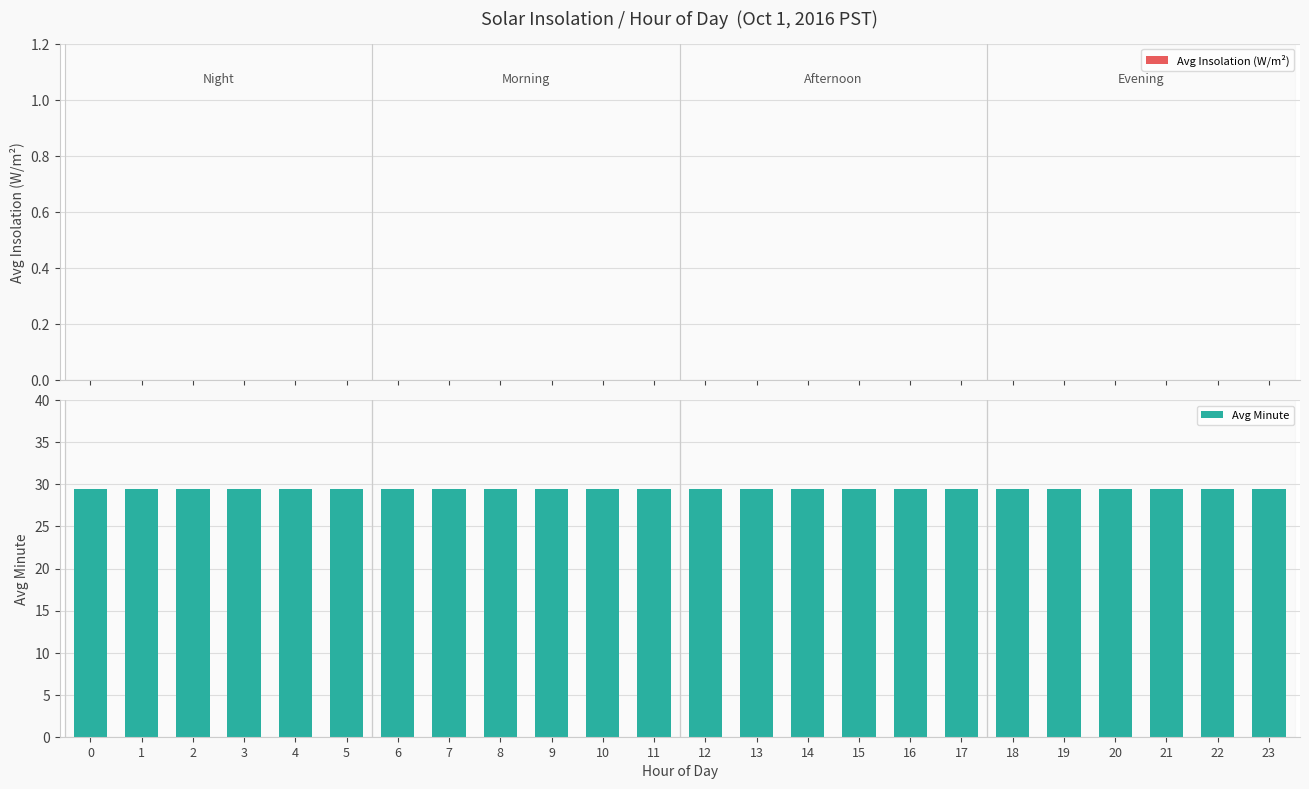

Which series changed the most between 0 and 9?

Avg Insolation (W/m²)